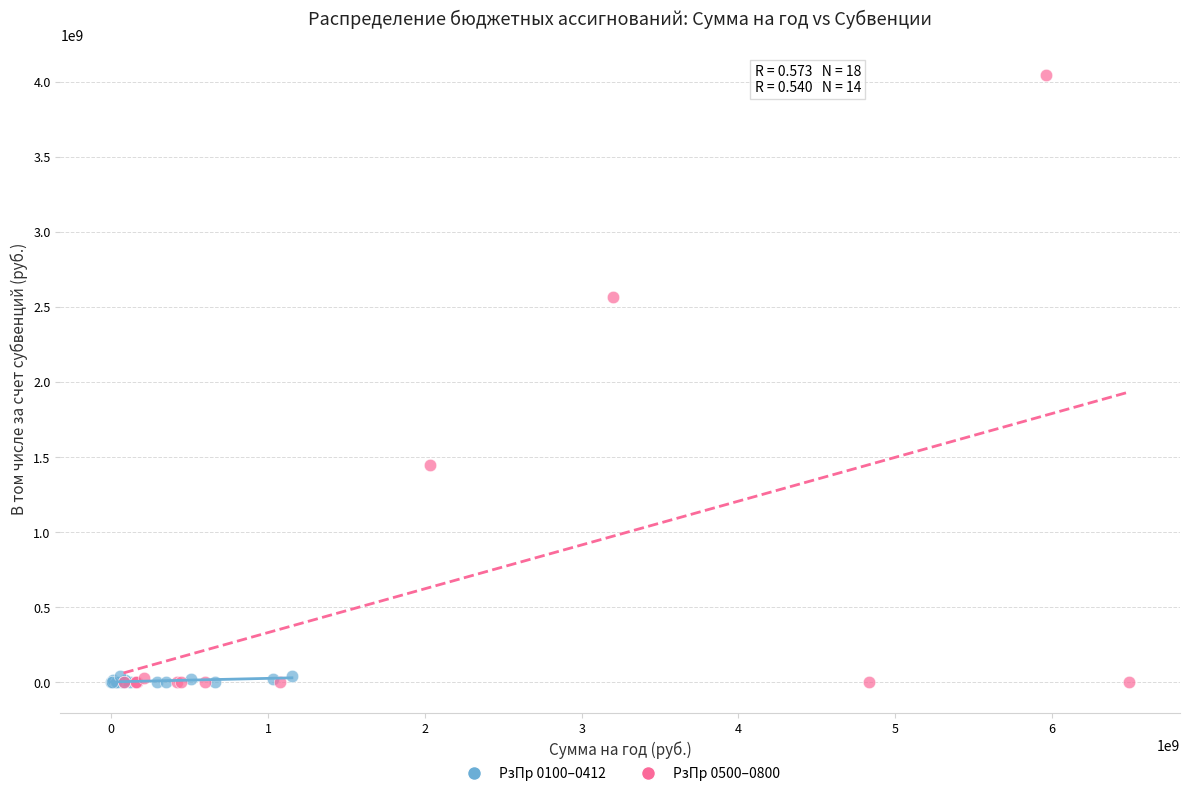

Which series has the largest Y range (max minus min)?

РзПр 0500–0800